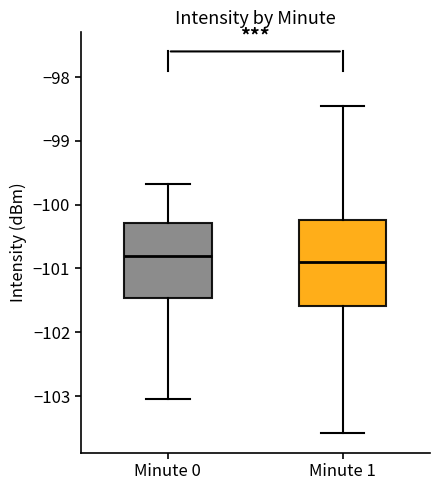

Where does the lower whisker of the box for Minute 1 end on the y-axis? The values are not printed on the chart, so give them approximately, as read against the axis.

-103.6